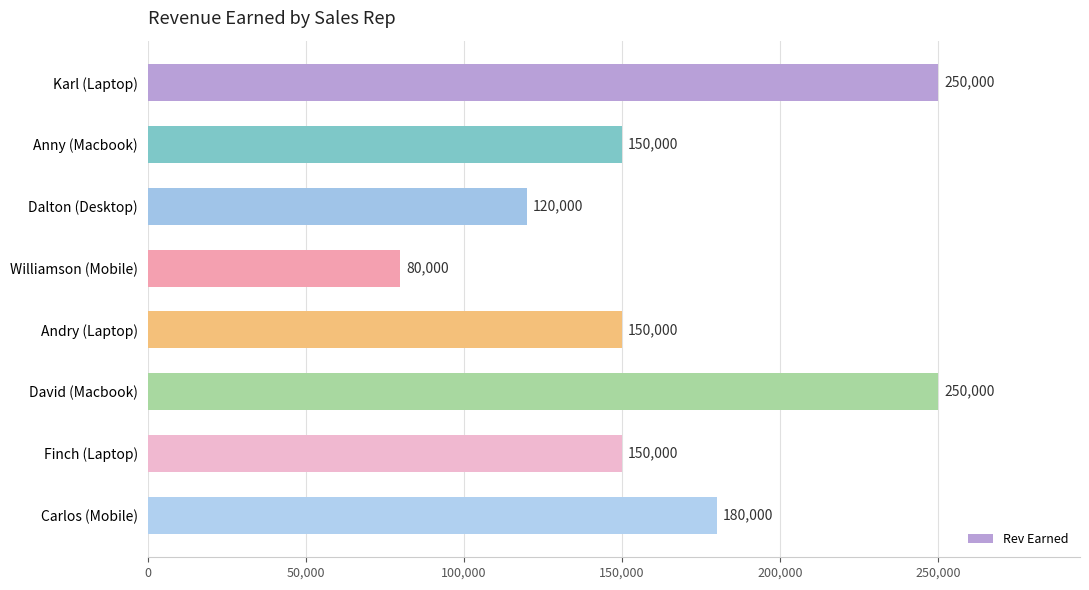

Does the chart contain stacked bars?

No